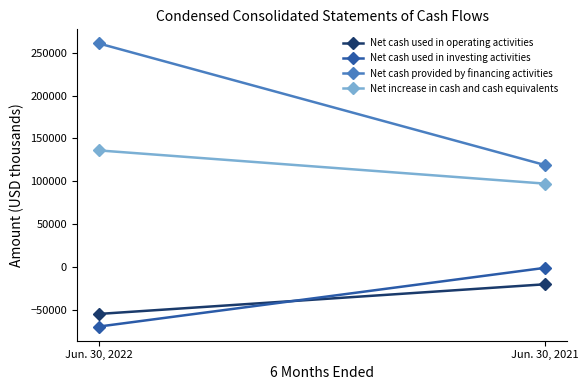

Is this an area chart (filled region under the line)?

No